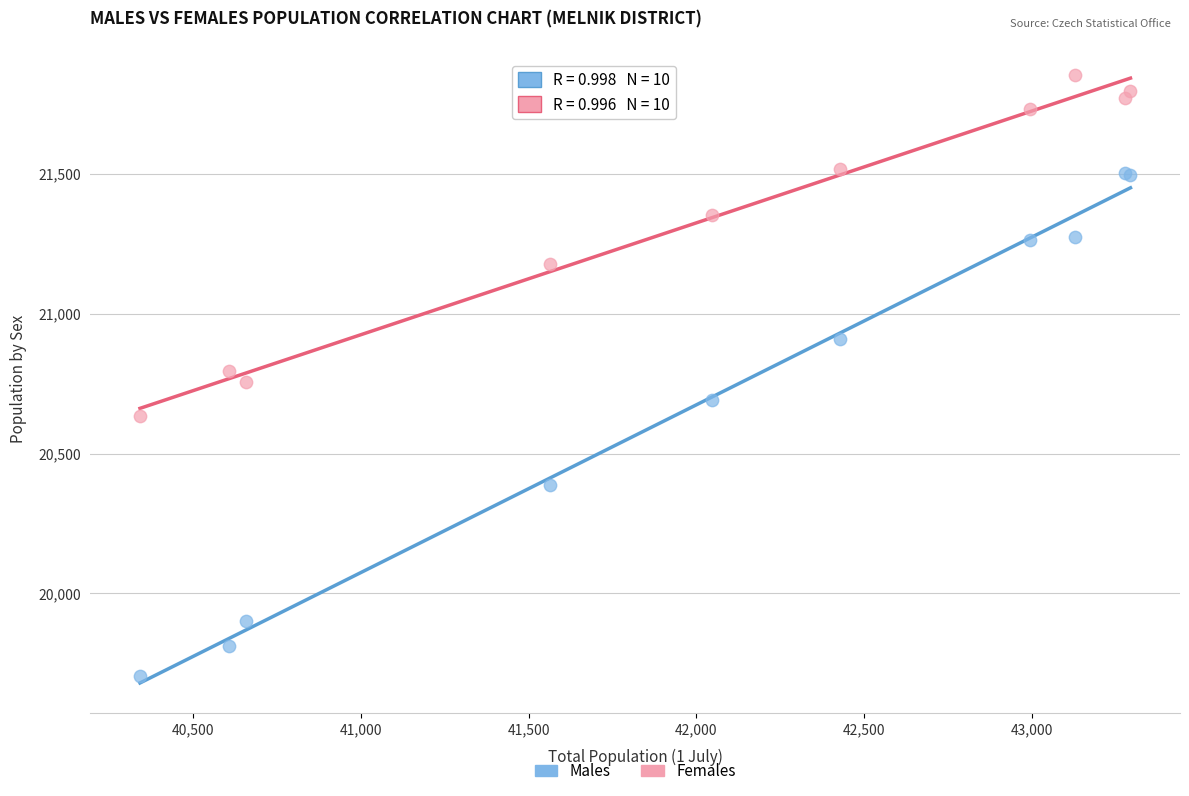

In the Males series, what Y value is closest to 20605?

20693